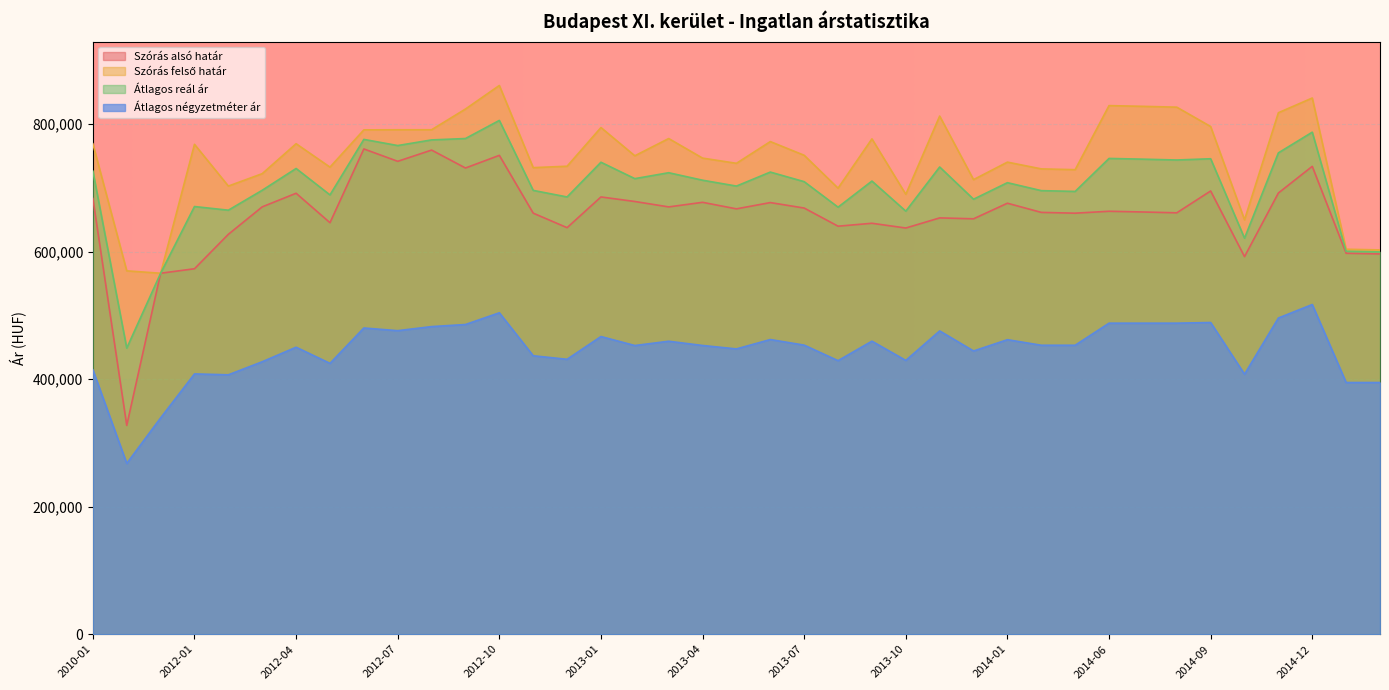

Reading right to left, transcribe all the data shown in this chart.

Szórás alsó határ: 2015-02=596438	2015-01=597489	2014-12=733808	2014-11=691997	2014-10=592215	2014-09=695188	2014-08=660929	2014-07=662238	2014-06=663364	2014-05=660370	2014-04=661598	2014-01=675989	2013-12=651541	2013-11=652958	2013-10=637088	2013-09=644536	2013-08=639953	2013-07=668406	2013-06=676985	2013-05=667142	2013-04=677392	2013-03=670191	2013-02=678690	2013-01=685819	2012-12=637620	2012-11=660403	2012-10=751050	2012-09=731217	2012-08=759334	2012-07=741702	2012-06=761118	2012-05=645420	2012-04=691612	2012-03=670289	2012-02=627221	2012-01=573211	2011-12=566159	2011-11=327496	2010-01=683418
Szórás felső határ: 2015-02=602764	2015-01=603815	2014-12=841004	2014-11=817921	2014-10=649985	2014-09=796288	2014-08=826631	2014-07=827940	2014-06=829066	2014-05=728612	2014-04=729840	2014-01=740433	2013-12=712969	2013-11=812658	2013-10=689996	2013-09=776922	2013-08=699603	2013-07=751162	2013-06=772671	2013-05=738576	2013-04=746742	2013-03=777437	2013-02=750390	2013-01=794703	2012-12=733990	2012-11=731797	2012-10=860660	2012-09=823699	2012-08=791226	2012-07=791174	2012-06=791040	2012-05=732592	2012-04=769316	2012-03=722351	2012-02=702887	2012-01=768353	2011-12=566159	2011-11=569912	2010-01=769206
Átlagos reál ár: 2015-02=599601	2015-01=600652	2014-12=787406	2014-11=754959	2014-10=621100	2014-09=745738	2014-08=743780	2014-07=745089	2014-06=746215	2014-05=694491	2014-04=695719	2014-01=708211	2013-12=682255	2013-11=732808	2013-10=663542	2013-09=710729	2013-08=669778	2013-07=709784	2013-06=724828	2013-05=702859	2013-04=712067	2013-03=723814	2013-02=714540	2013-01=740261	2012-12=685805	2012-11=696100	2012-10=805855	2012-09=777458	2012-08=775280	2012-07=766438	2012-06=776079	2012-05=689006	2012-04=730464	2012-03=696320	2012-02=665054	2012-01=670782	2011-12=566159	2011-11=448704	2010-01=726312
Átlagos négyzetméter ár: 2015-02=394765	2015-01=394765	2014-12=517116	2014-11=495931	2014-10=407795	2014-09=488892	2014-08=487853	2014-07=487853	2014-06=487853	2014-05=453237	2014-04=453237	2014-01=461958	2013-12=444241	2013-11=475710	2013-10=429434	2013-09=459622	2013-08=429059	2013-07=453402	2013-06=462176	2013-05=447474	2013-04=452867	2013-03=459504	2013-02=452793	2013-01=466898	2012-12=431197	2012-11=436753	2012-10=504157	2012-09=485751	2012-08=482476	2012-07=476090	2012-06=480290	2012-05=424815	2012-04=450136	2012-03=427376	2012-02=406872	2012-01=408278	2011-12=339285	2011-11=267863	2010-01=414694